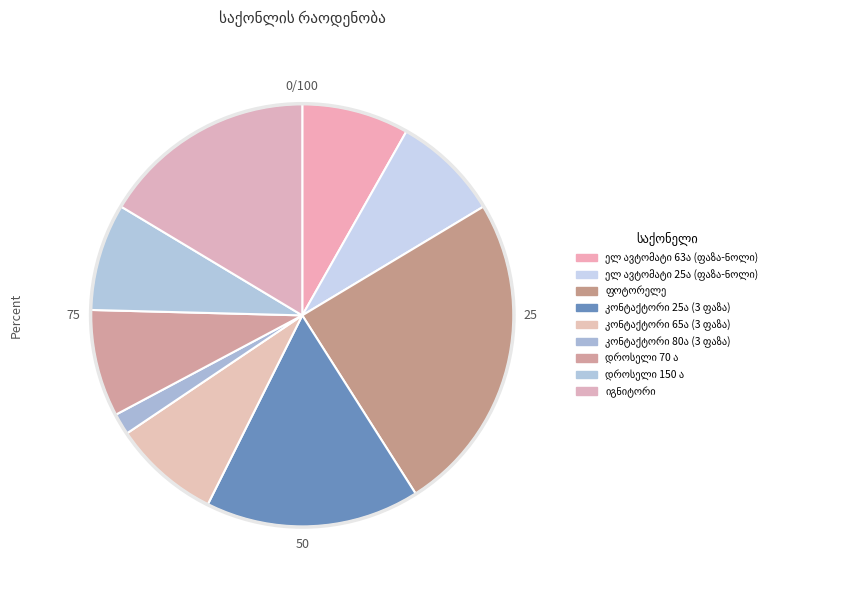

What is the smallest slice in the pie chart?

კონტაქტორი 80ა (3 ფაზა)